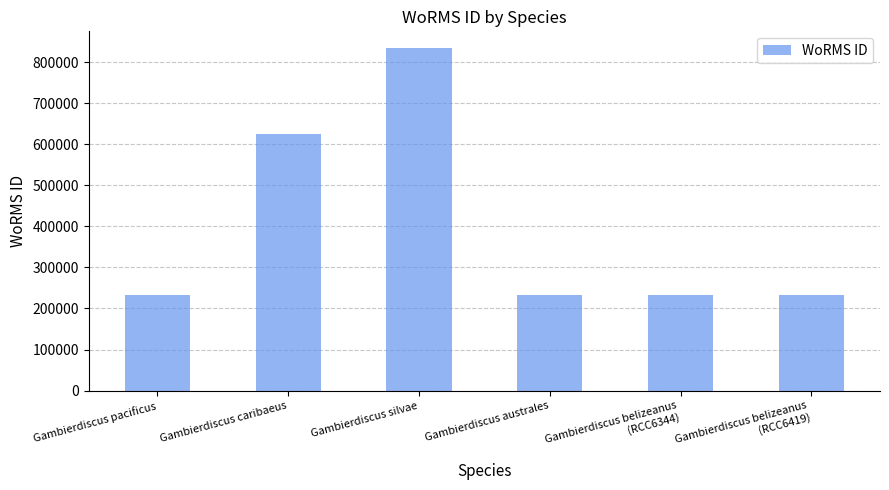

What is the sum of the values at Gambierdiscus belizeanus
(RCC6344) and Gambierdiscus australes?

466755